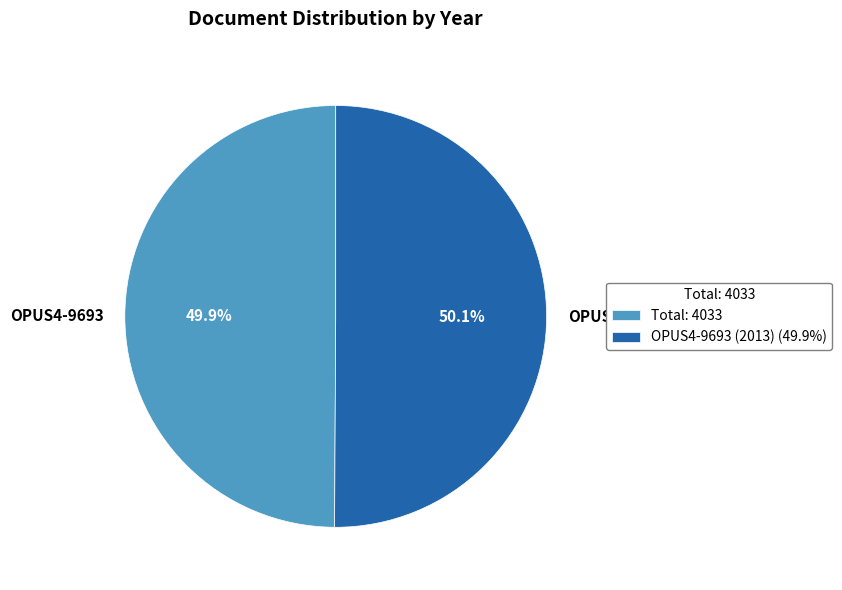

Is the sum of OPUS4-9693 and OPUS4-23231 greater than half?

Yes